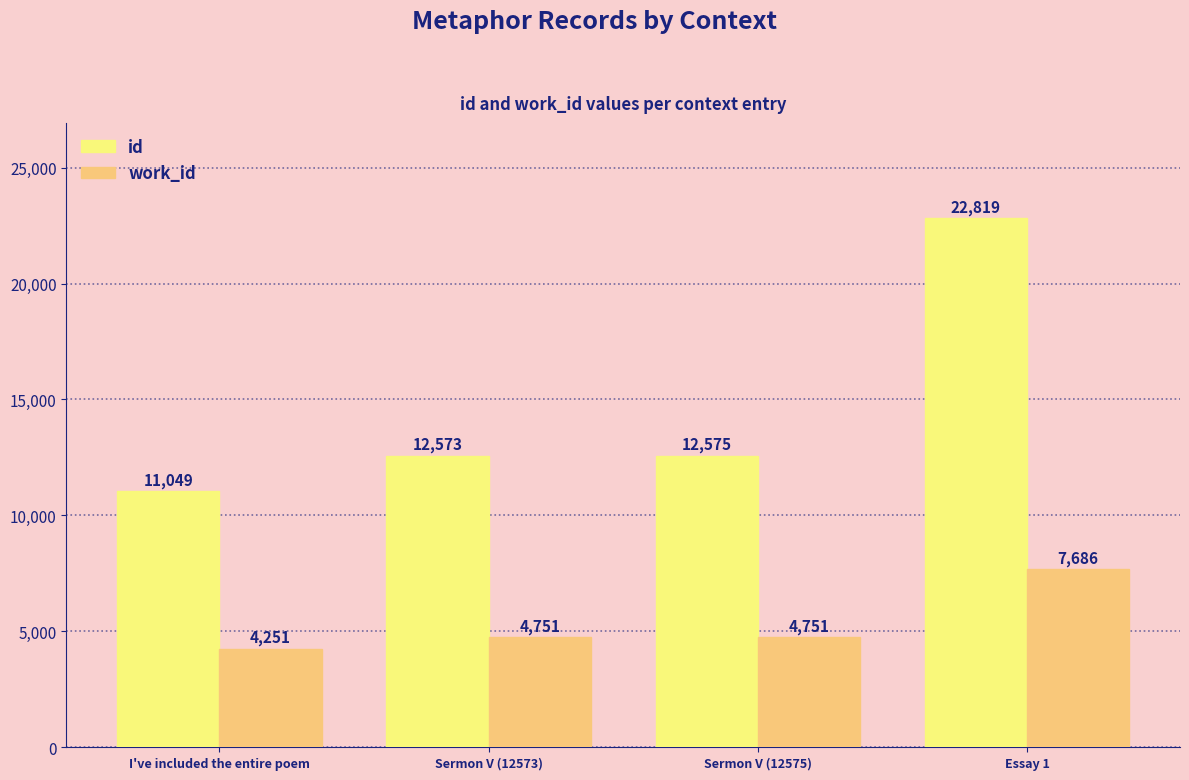

What is the label of the 4th bar from the left?

Essay 1